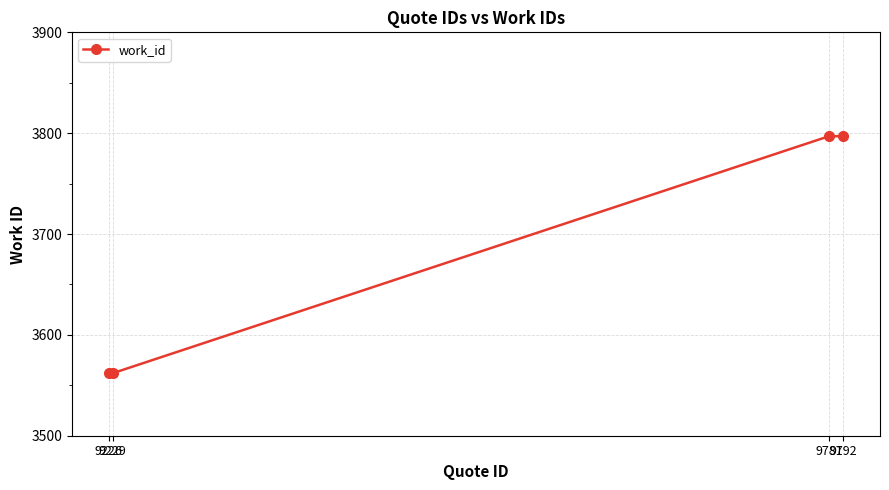

What is the greatest value displayed?

3797